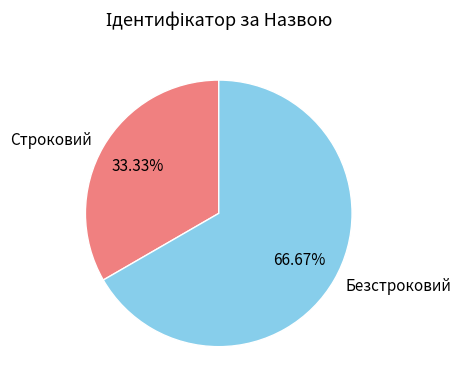

What percentage is the Строковий slice, to the nearest percent?

33%